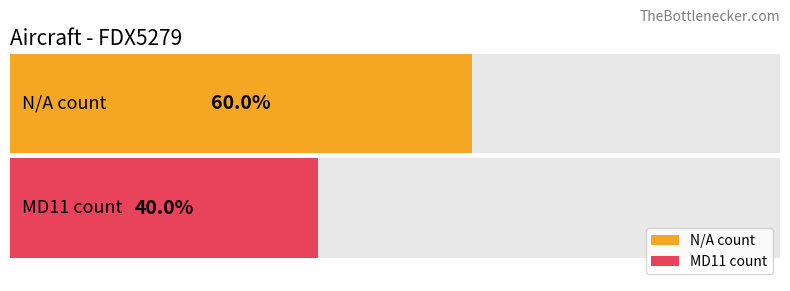

Which series has the largest total across all categories?

N/A